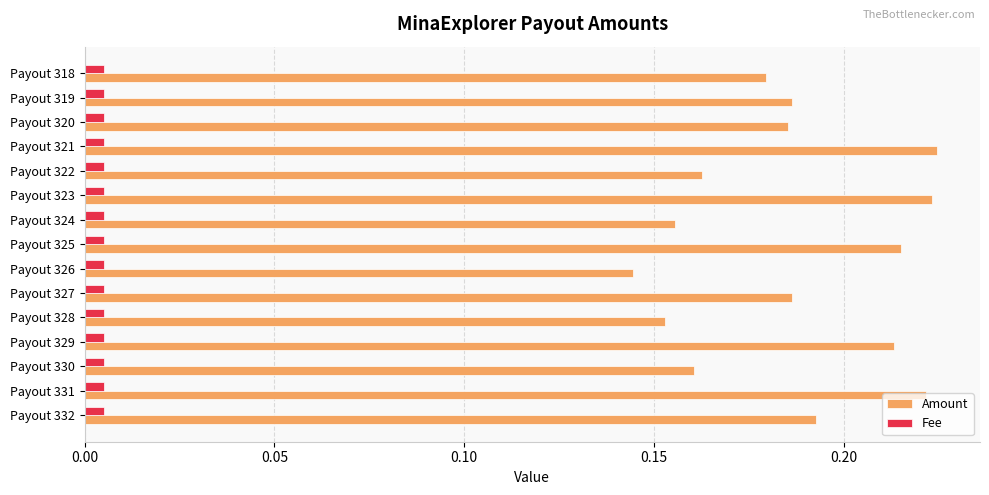

List the series in order of their peak value, highest first.

Amount, Fee